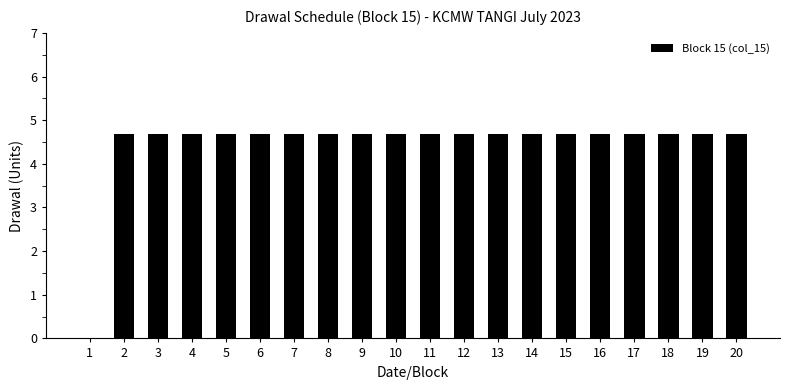

The value at 10 is 4.7. True or false?

True